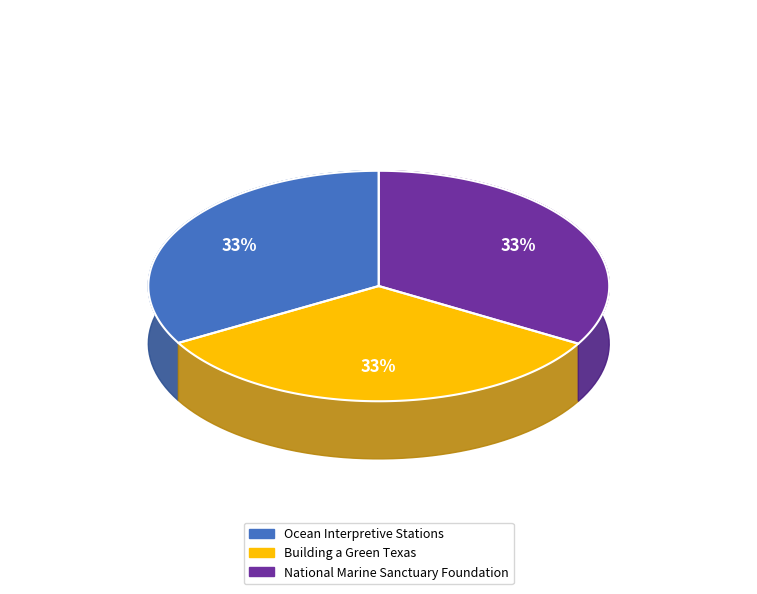

Does any single category account for the majority?

No